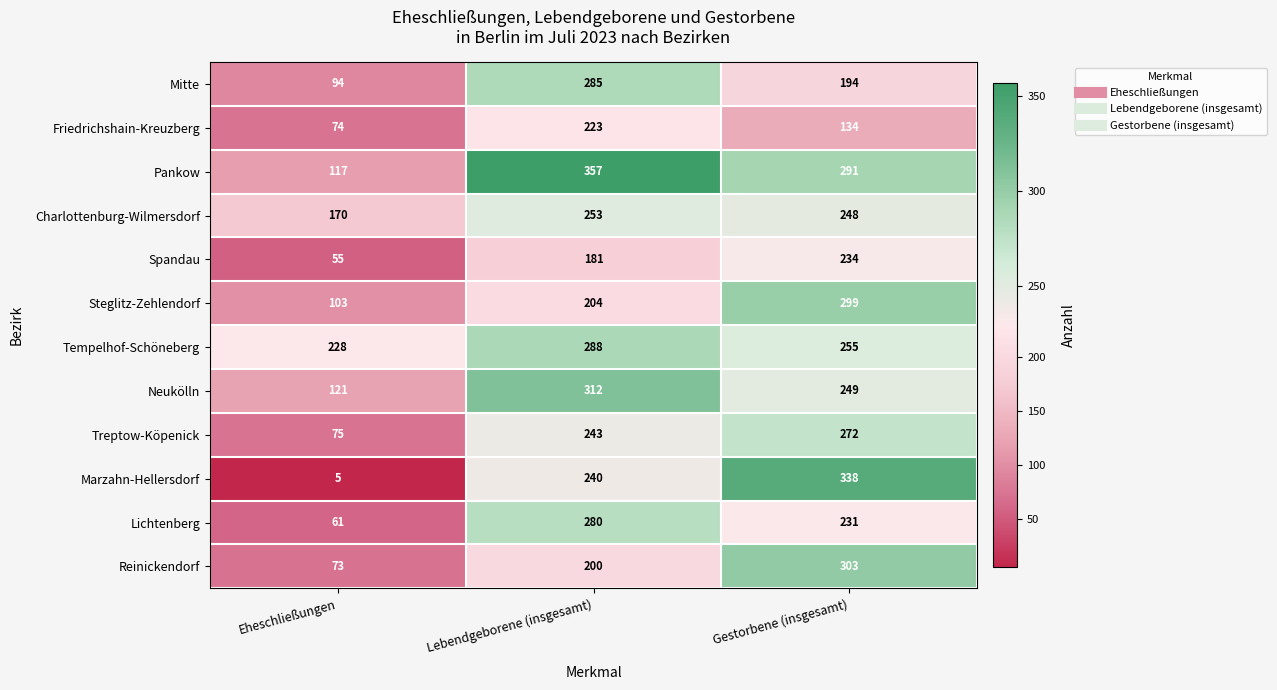

What is the difference between the maximum and minimum values in the Spandau series?

179